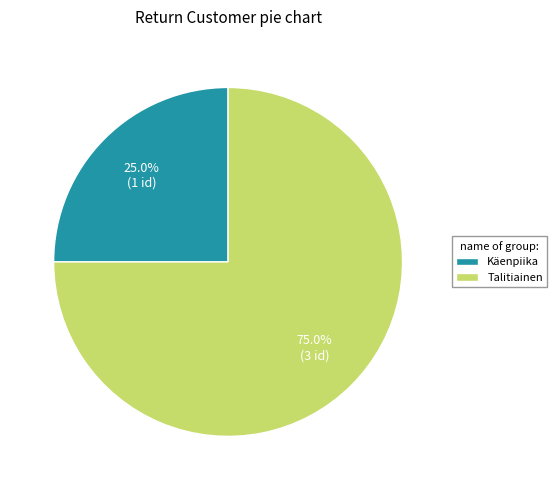

To the nearest percent, what percentage of the pie is Talitiainen?

75%